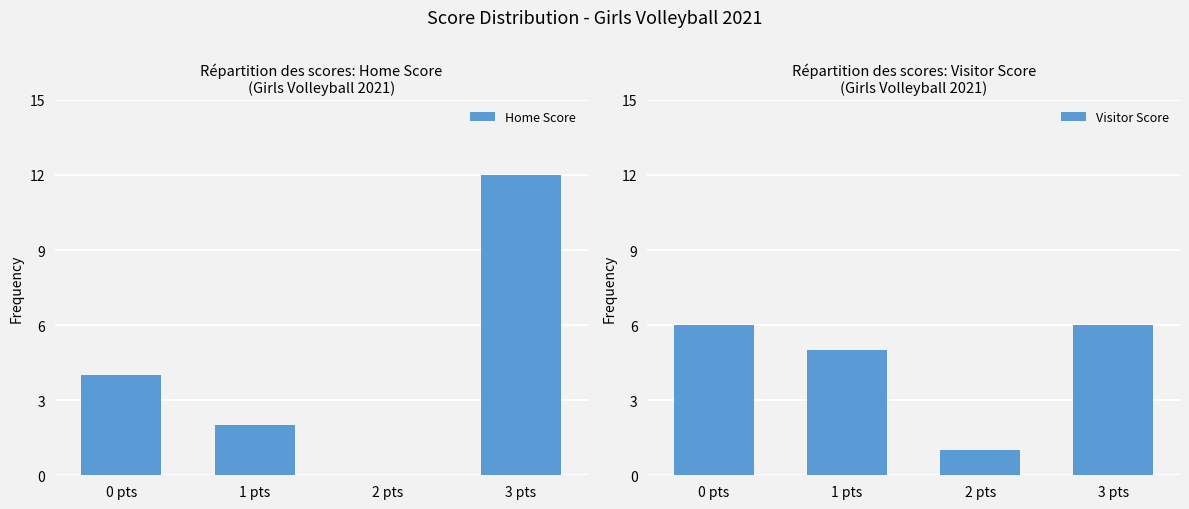

The Visitor Score series shows 4 at 3 pts. True or false?

False